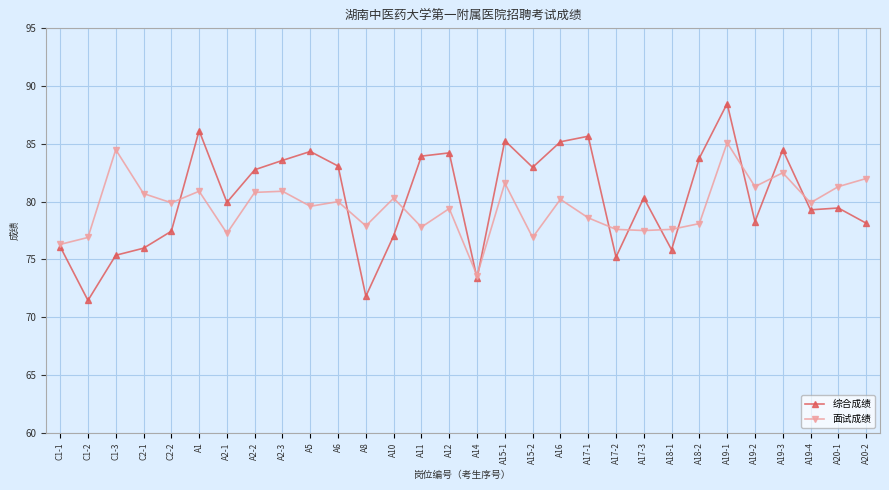

Is this an area chart (filled region under the line)?

No